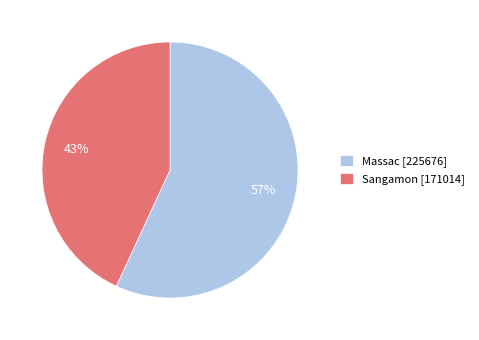

Combined, do Massac [225676] and Sangamon [171014] account for over 50%?

Yes